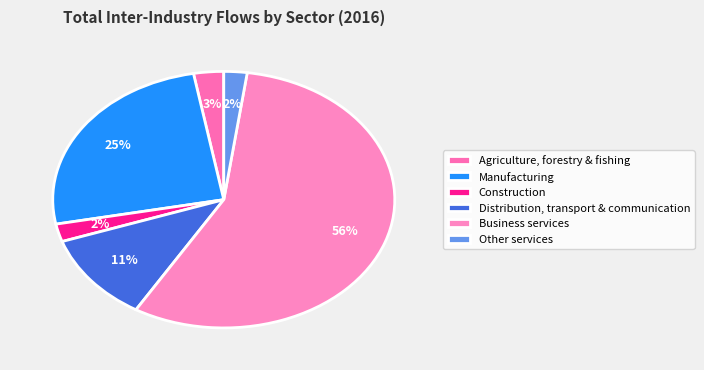

Is it true that Distribution, transport & communication is 5% of the pie?

False